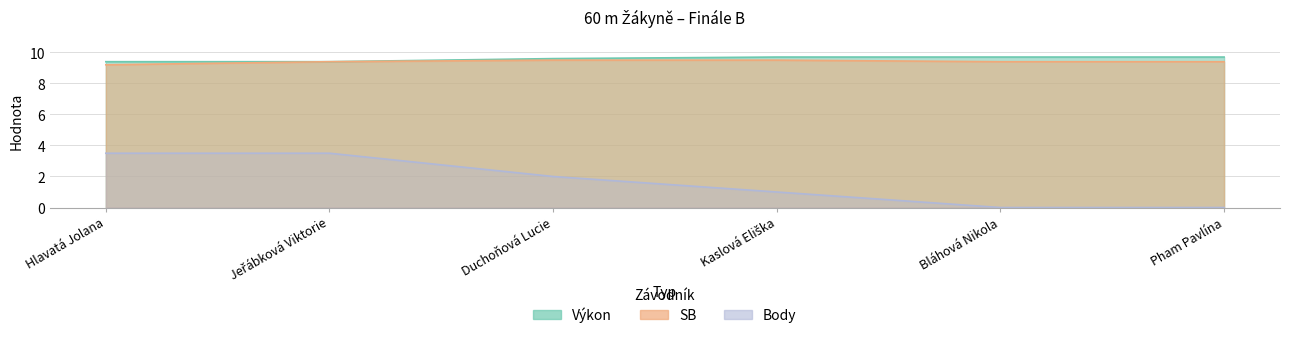

What is the total value across all series at Duchoňová Lucie?

21.1